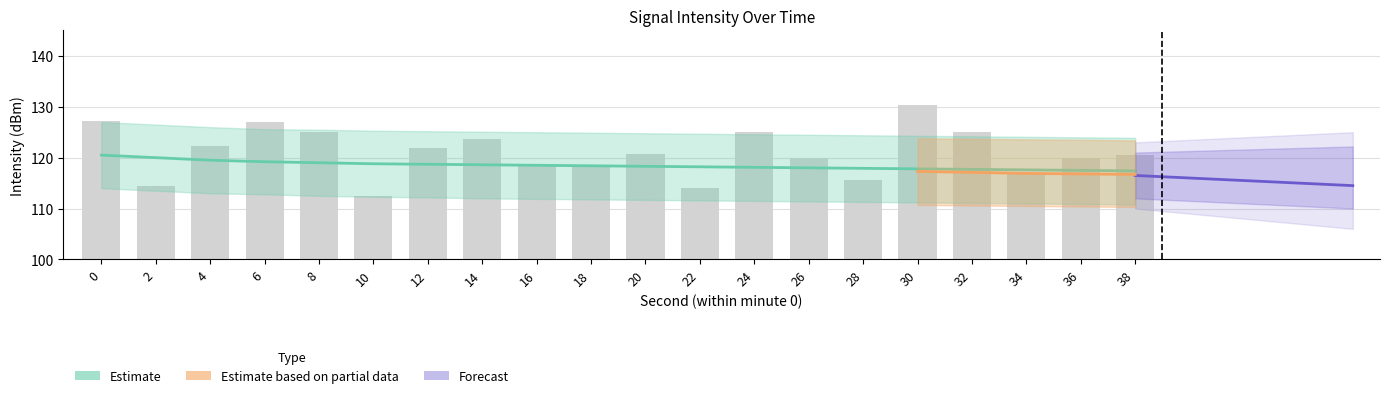

At which label is the value closest to 121?

20